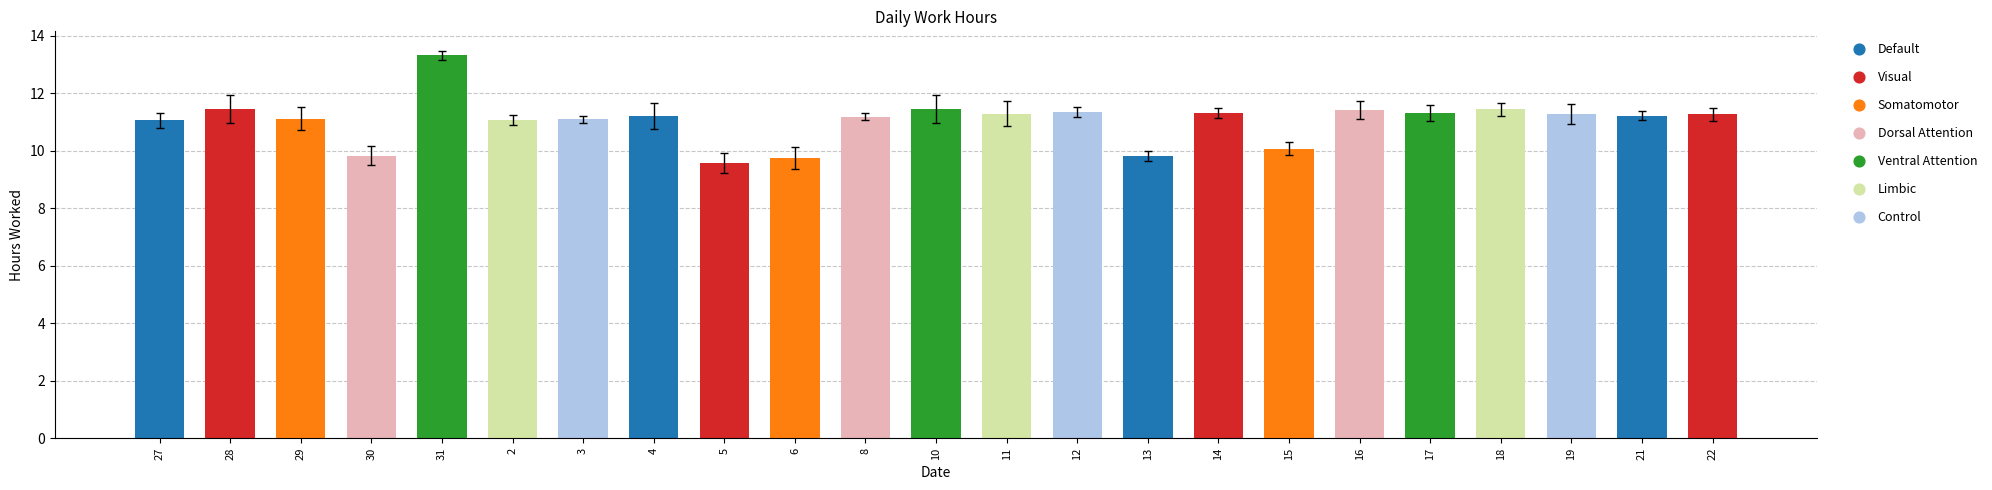

Approximately how many times larger is the value at 17 compared to 10?

1.0